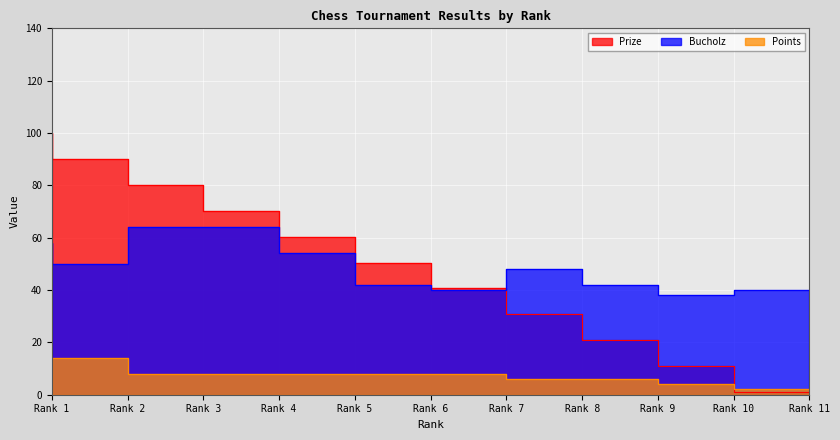

Is it true that Points equals 2.0 at Rank 11?

True